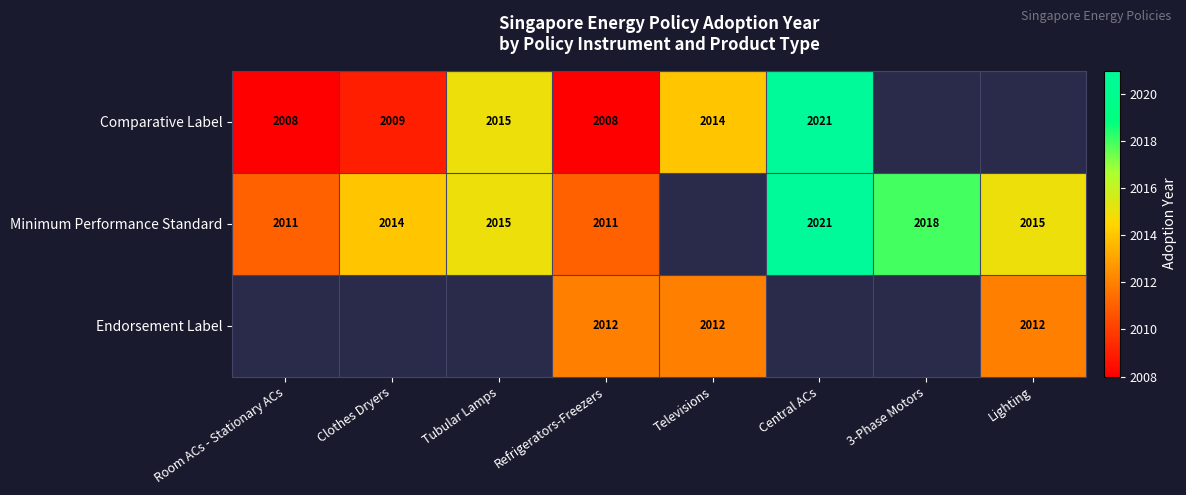

What is the minimum value shown in the chart?

2008.0